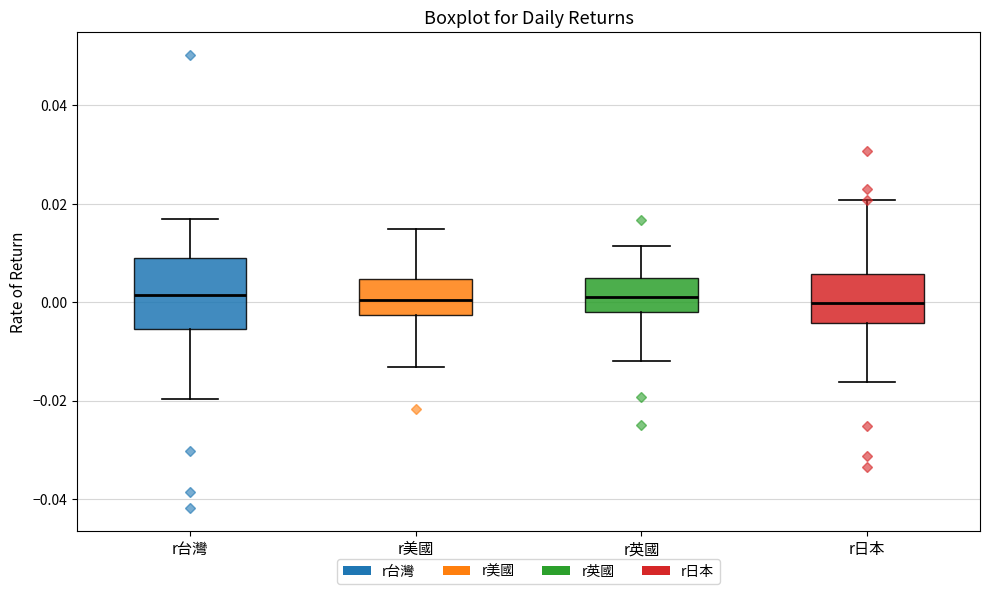

Where is the lower edge of the box for r台灣 on the y-axis? The values are not printed on the chart, so give them approximately, as read against the axis.

-0.006